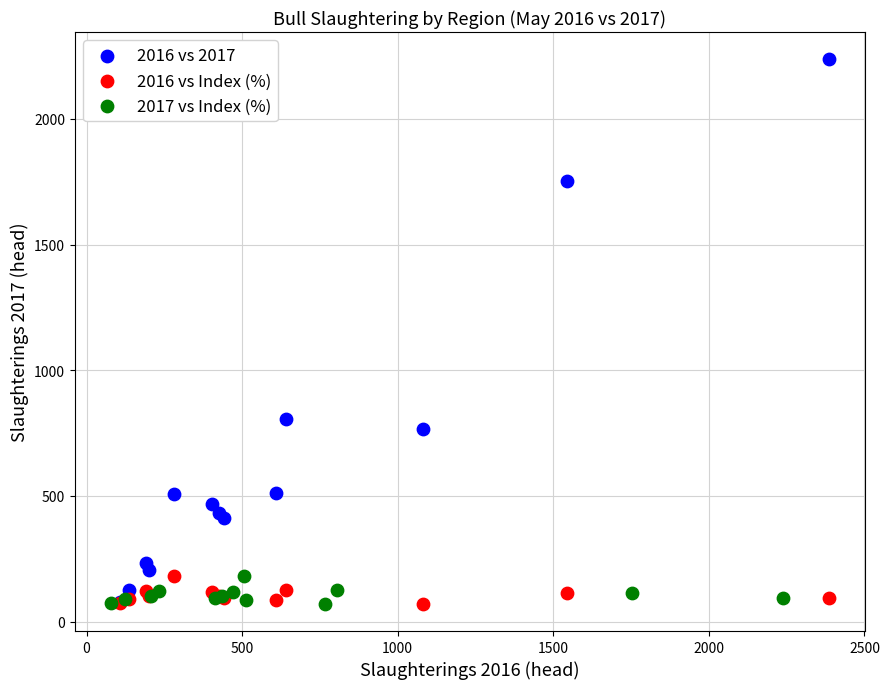

Which series has the widest spread of Y values?

2016 vs 2017